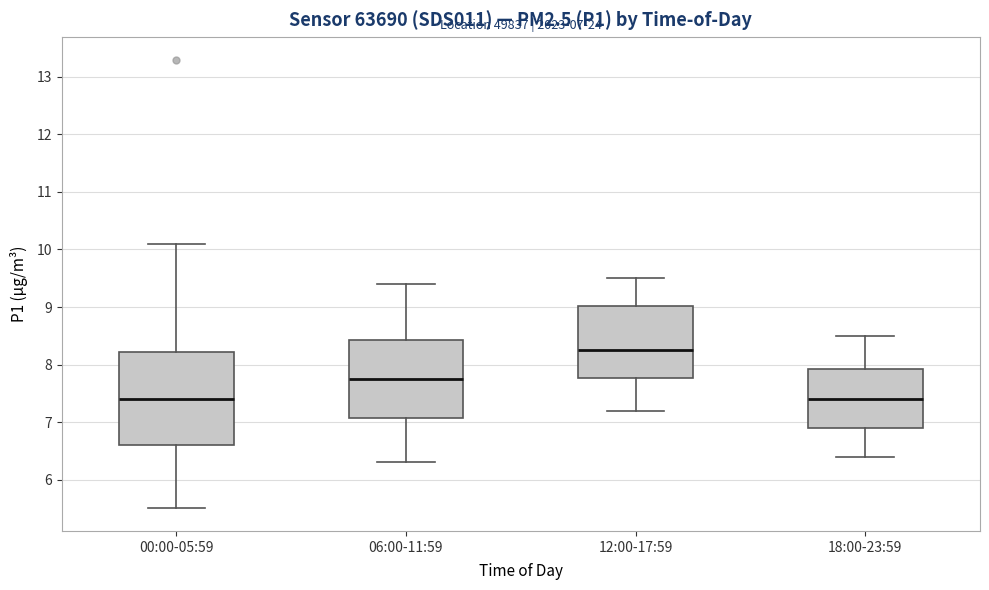

Comparing the boxes themselves (not the whiskers), which one is the tallest?

00:00-05:59